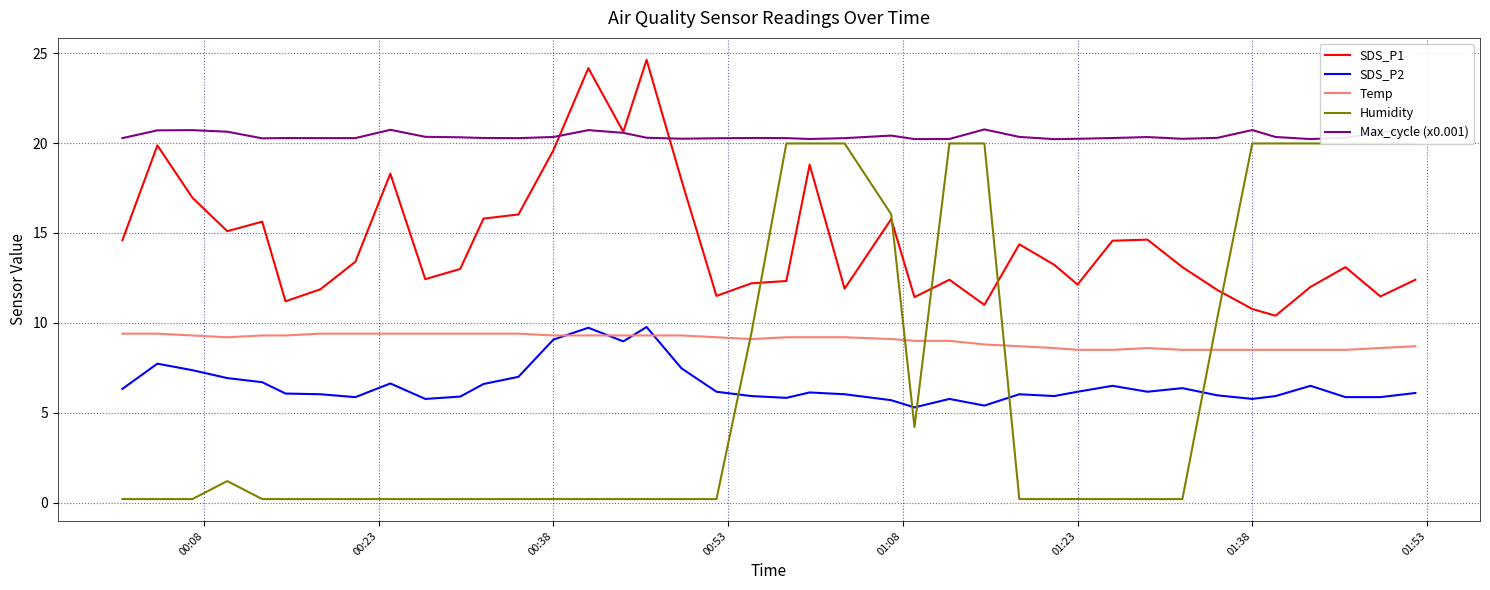

True or false: Temp and SDS_P1 cross at least once.

False